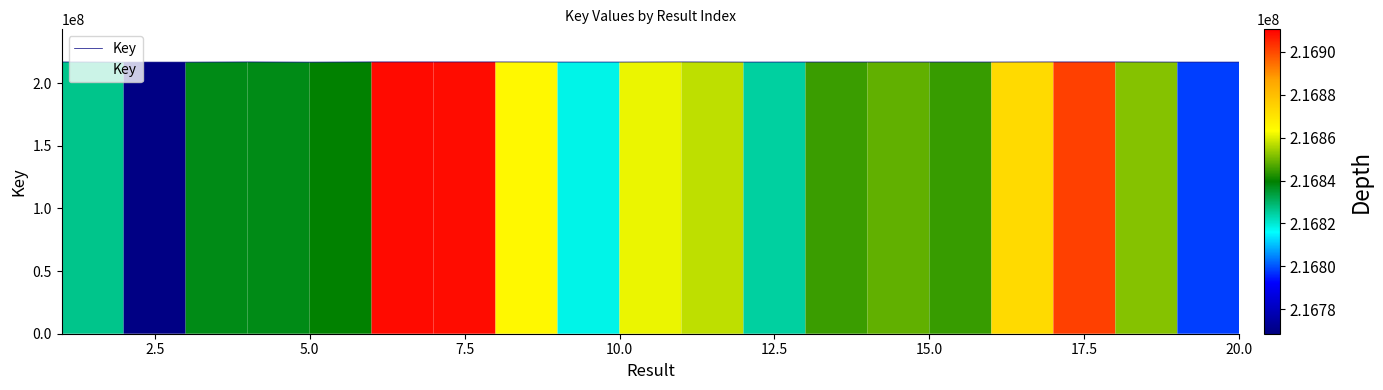

True or false: the data has more than 2 interior local peaks.

True